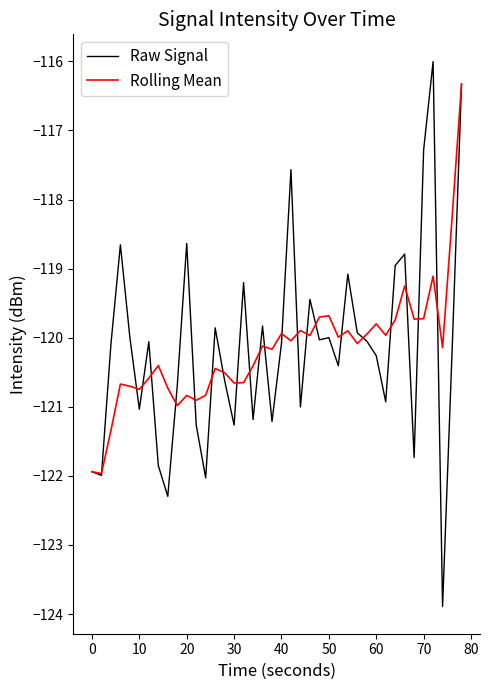

Which series has the widest spread of values?

Raw Signal